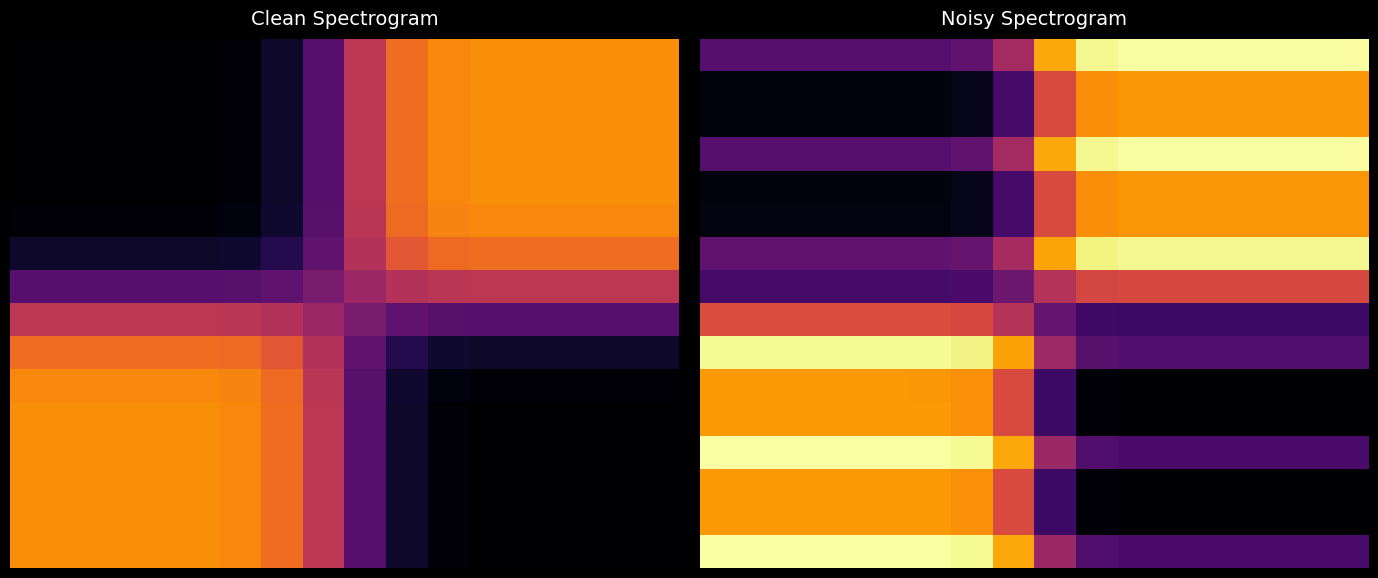

At how many categories does at least one series exceed 0?

16